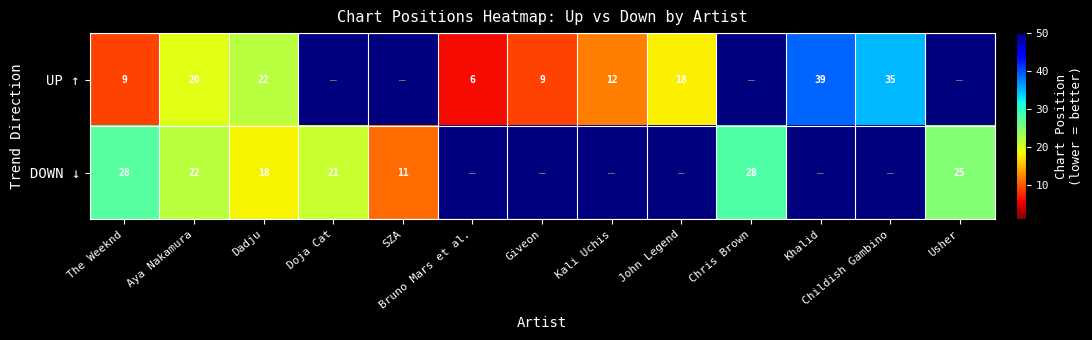

What is the difference between the UP ↑ values at Aya Nakamura and Childish Gambino?

15